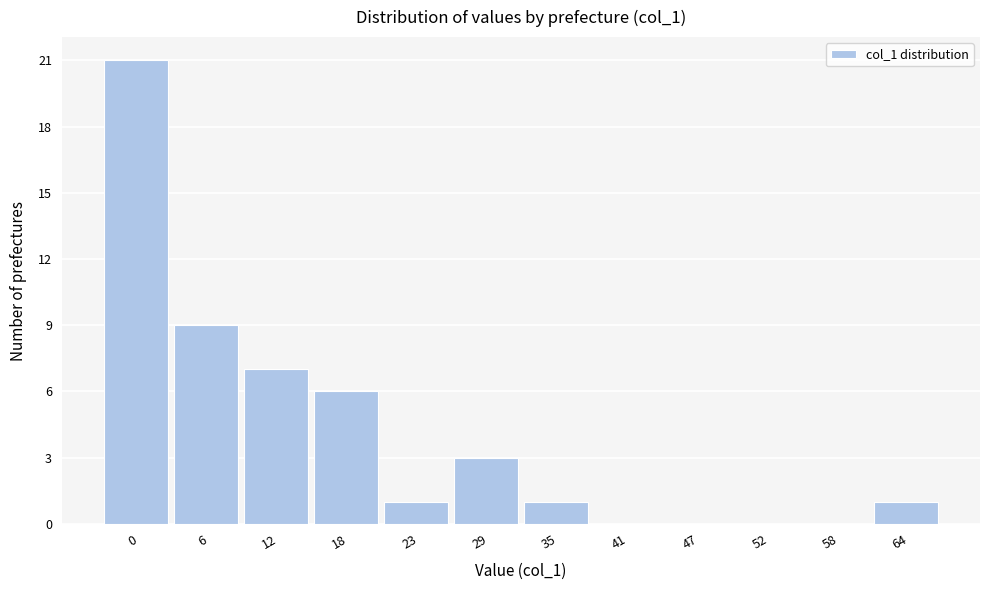

Reading right to left, list all the values displayed in this chart.

64=1	58=0	52=0	47=0	41=0	35=1	29=3	23=1	18=6	12=7	6=9	0=21